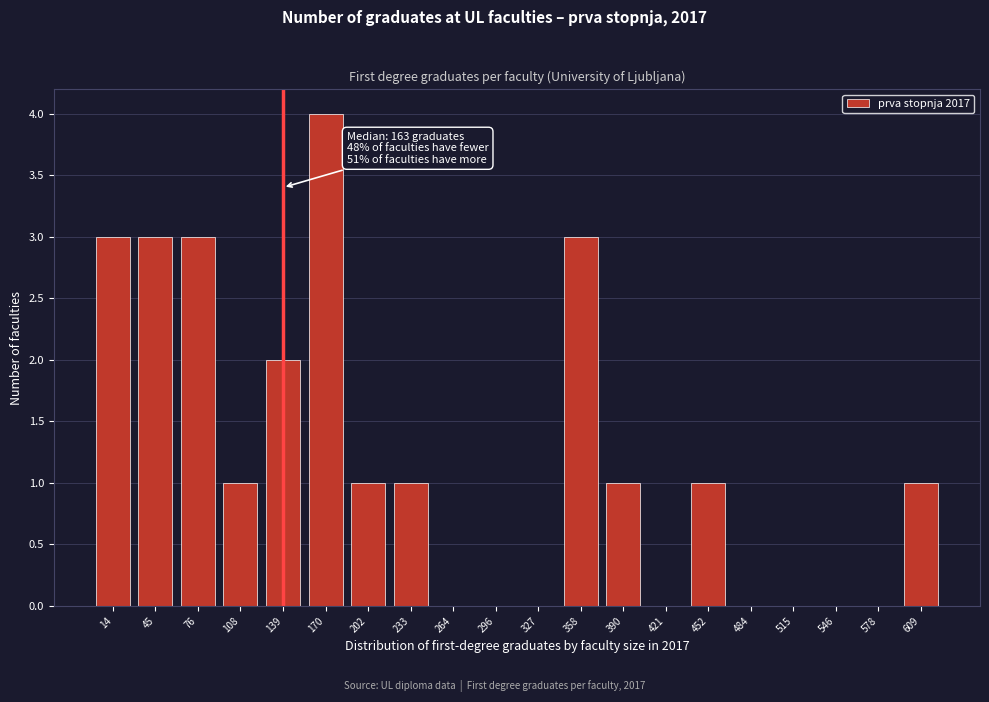

Reading right to left, list all the values displayed in this chart.

609=1	578=0	546=0	515=0	484=0	452=1	421=0	390=1	358=3	327=0	296=0	264=0	233=1	202=1	170=4	139=2	108=1	76=3	45=3	14=3